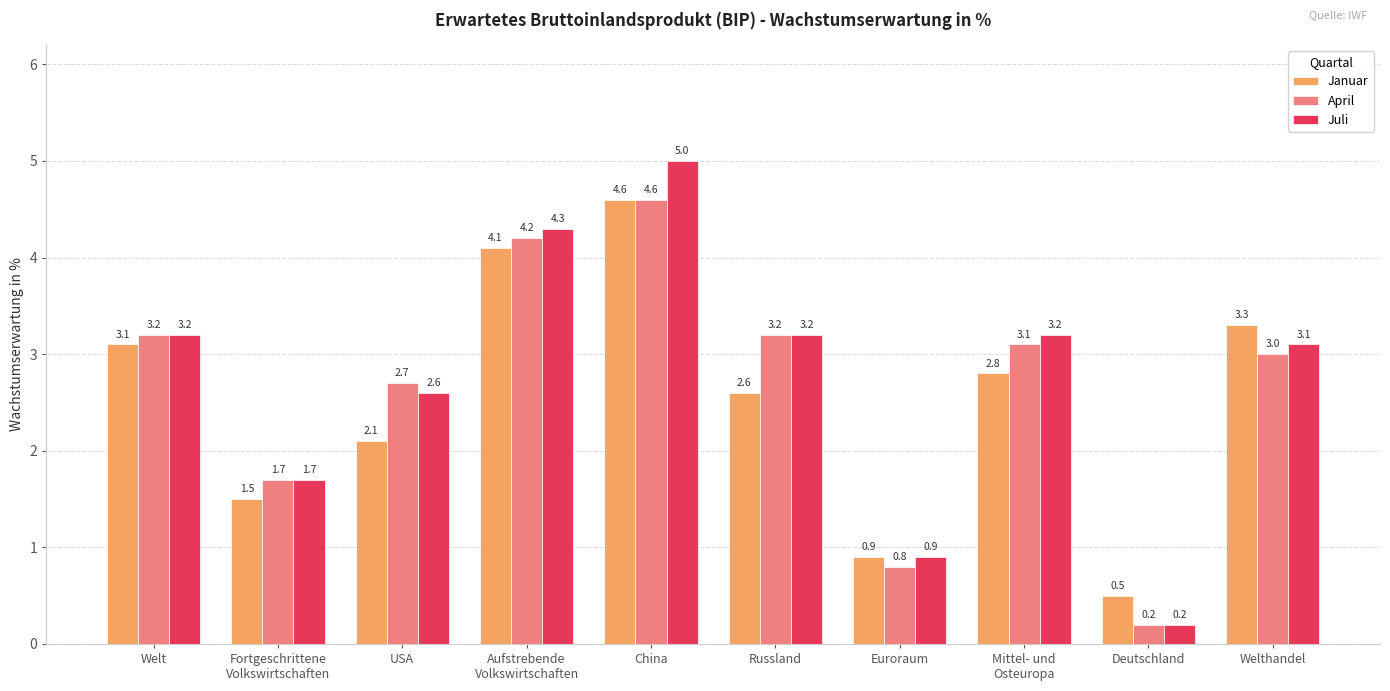

What is the value of the Januar bar at the 9th from the left?

0.5